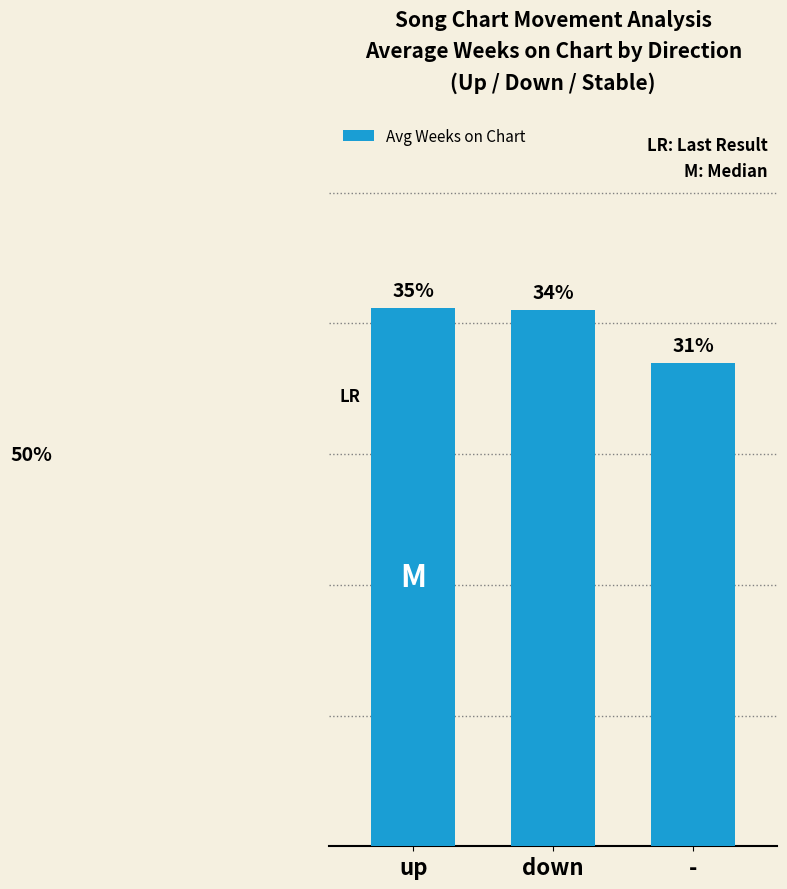

Does the chart contain any negative values?

No